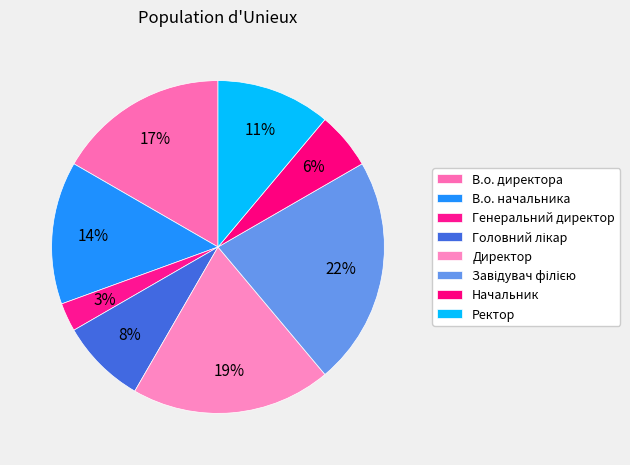

Is it true that Завідувач філією is 22% of the pie?

True